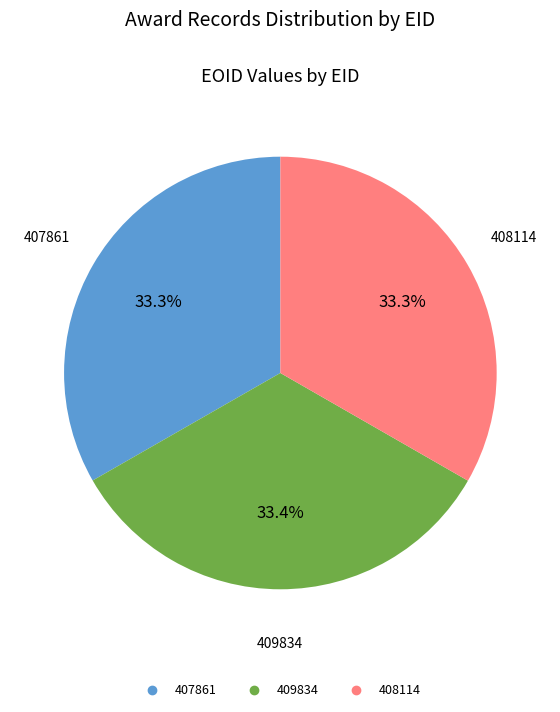

Is there any slice that represents more than half of the pie?

No